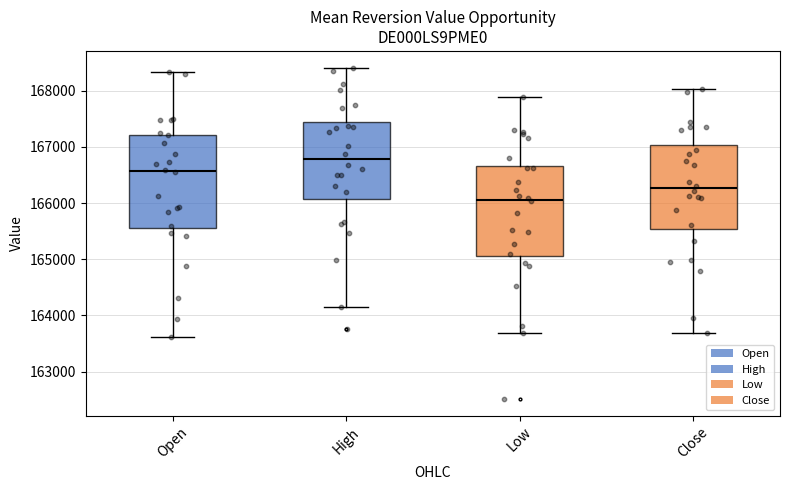

Where is the lower edge of the box for Close on the y-axis? The values are not printed on the chart, so give them approximately, as read against the axis.

165500